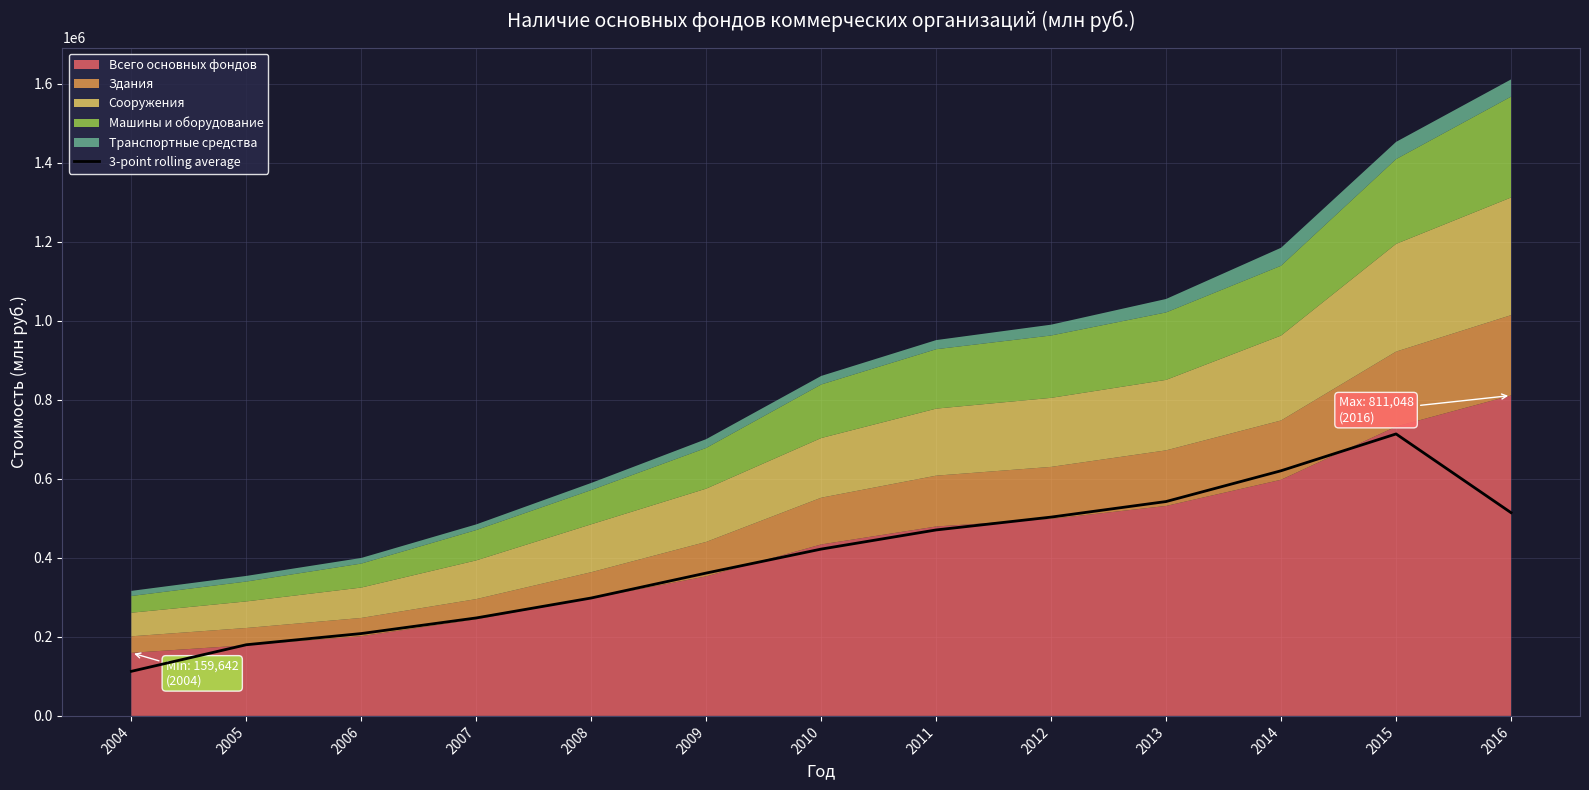

The value of 3-point rolling average at 2016 is 265571.9. True or false?

False